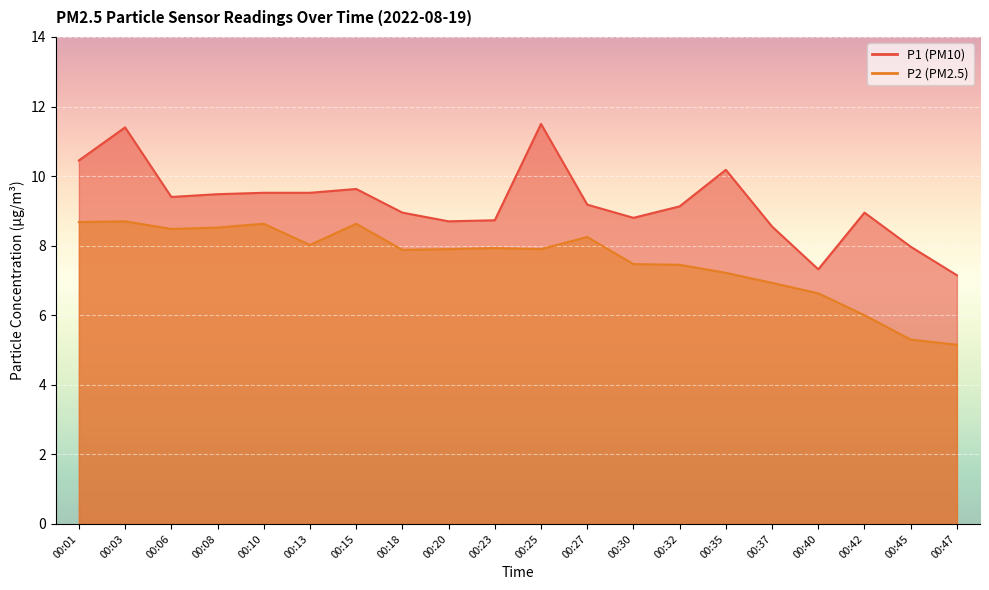

At which label does P2 reach its peak?

00:03